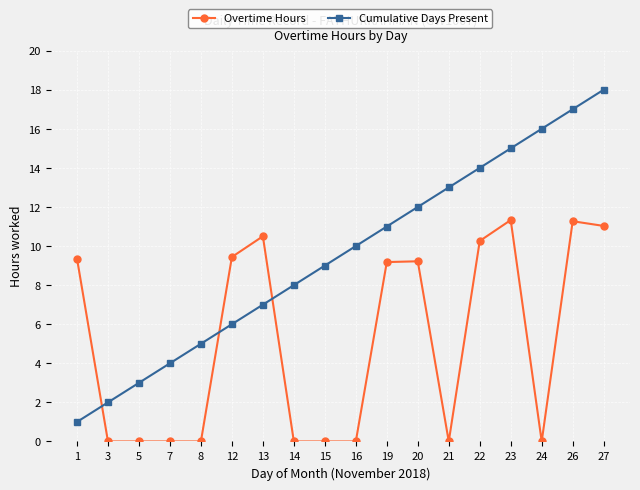

How many times do Overtime Hours and Cumulative Days Present cross each other?

3